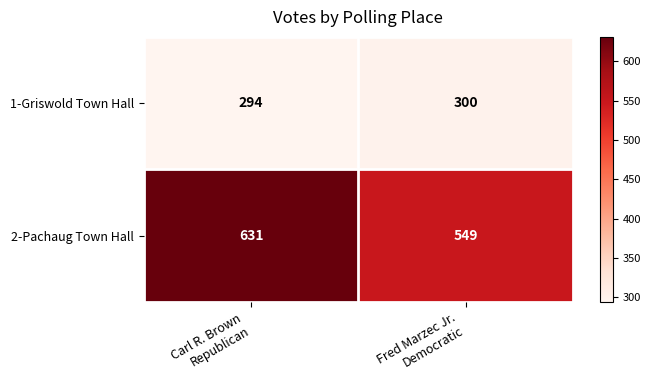

What is the average value of the 1-Griswold Town Hall series?

297